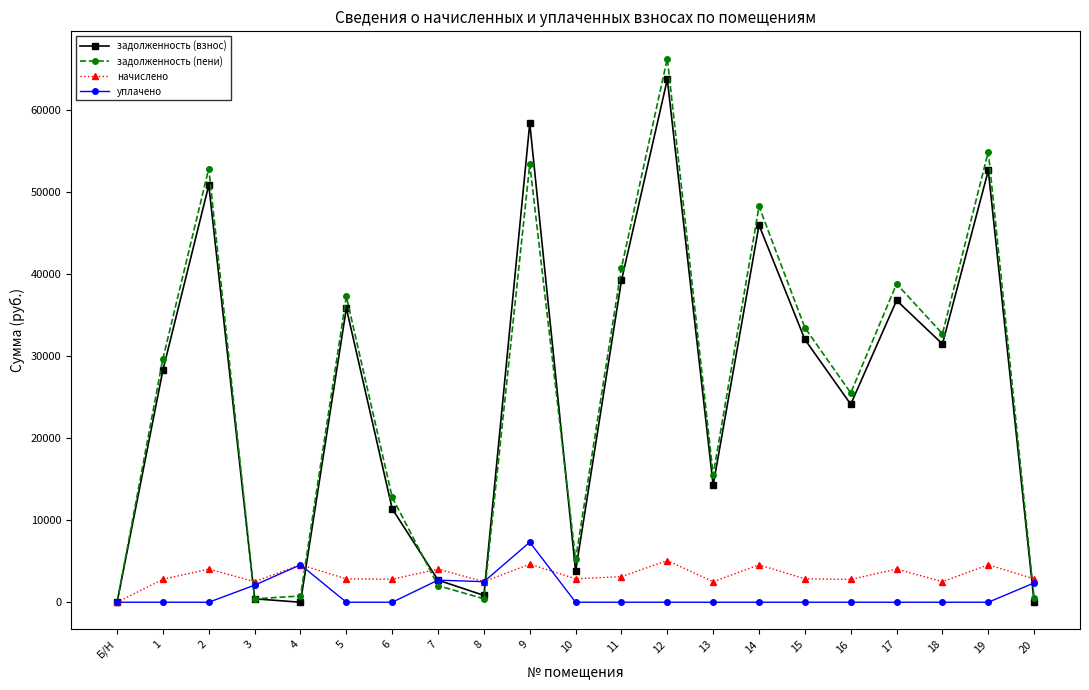

True or false: начислено has more than 0 points higher than both neighbors.

True